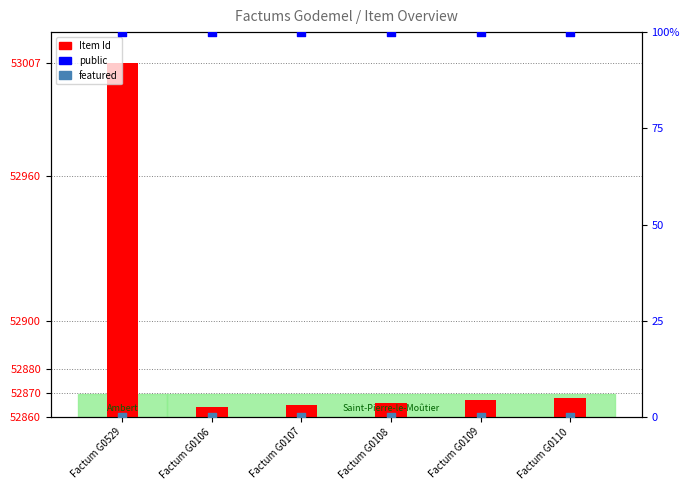

What is the total value across all series at Factum G0108?

52966